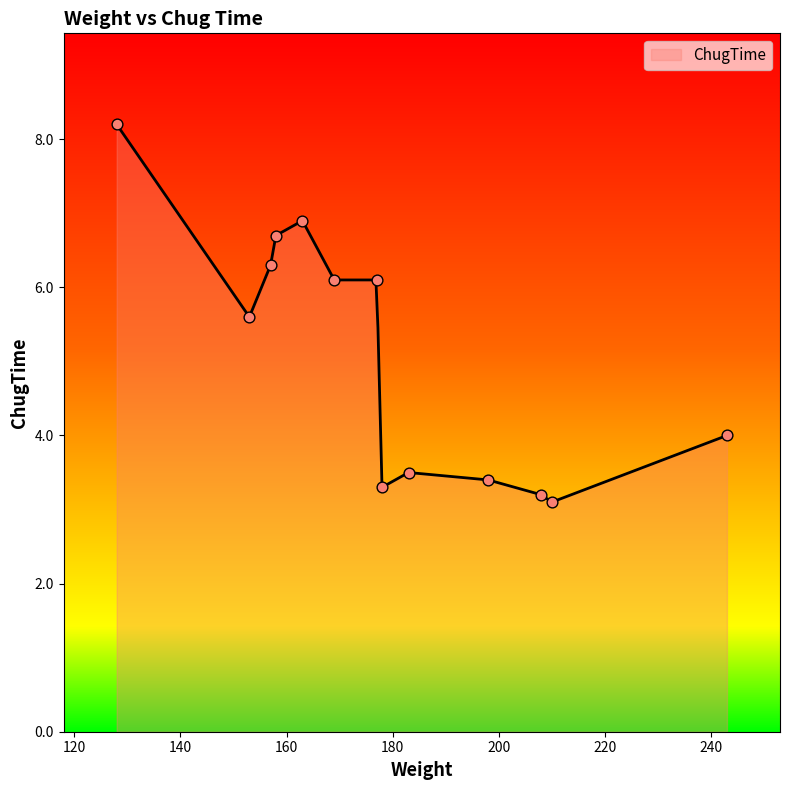

Which has a higher value, 183 or 178?

183